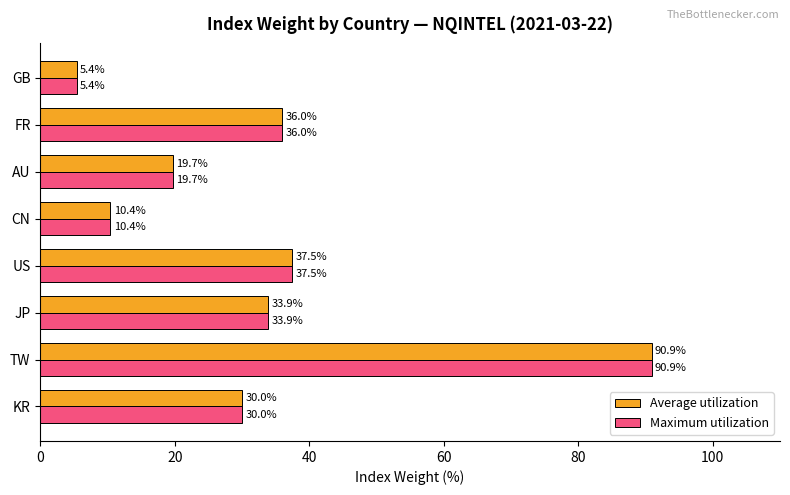

At how many categories does at least one series exceed 10?

7